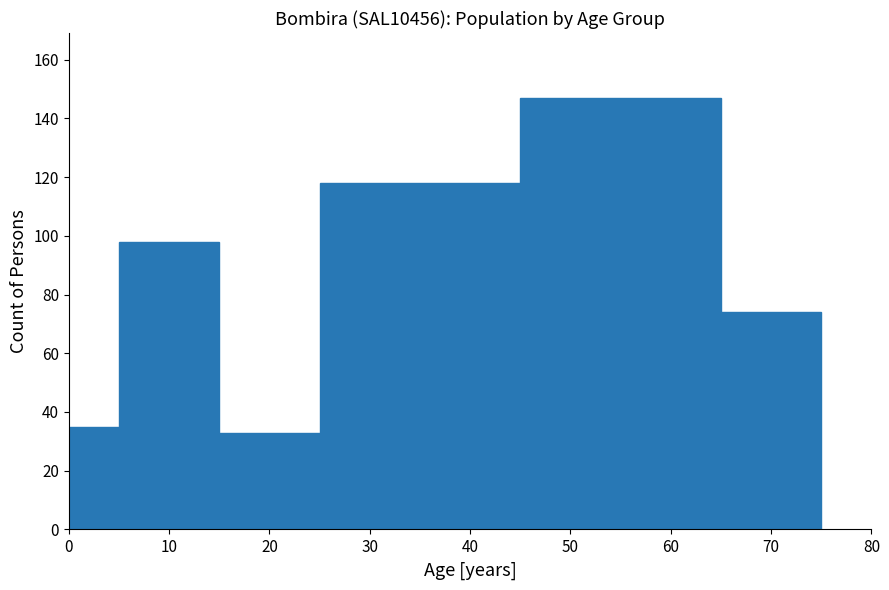

Over which range of the x-axis is the bar tallest?

45 to 65